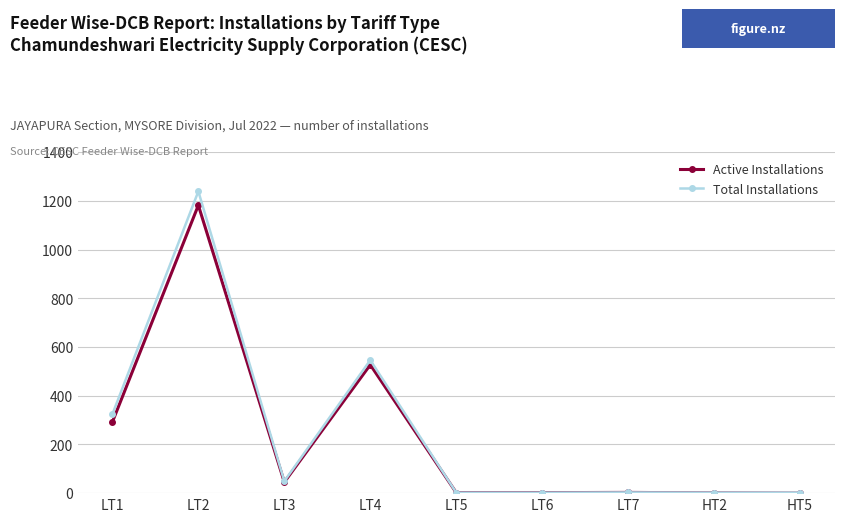

Which series has the largest range (max minus min)?

Total Installations